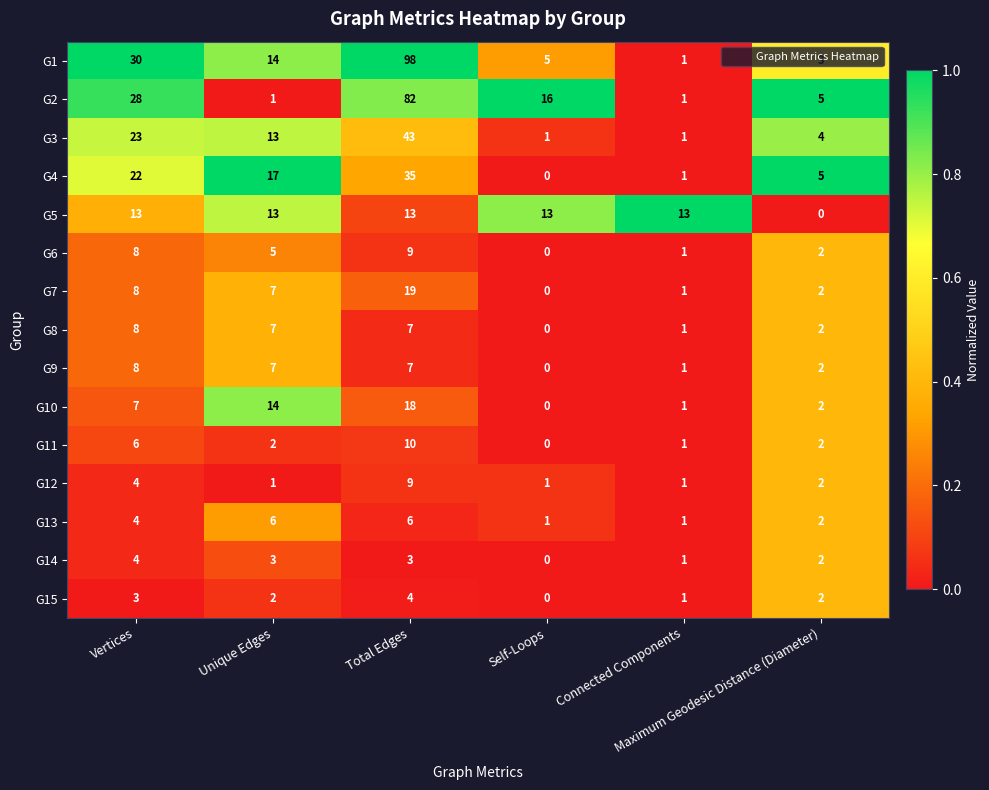

Between Vertices and Total Edges, which series saw the biggest shift?

G1